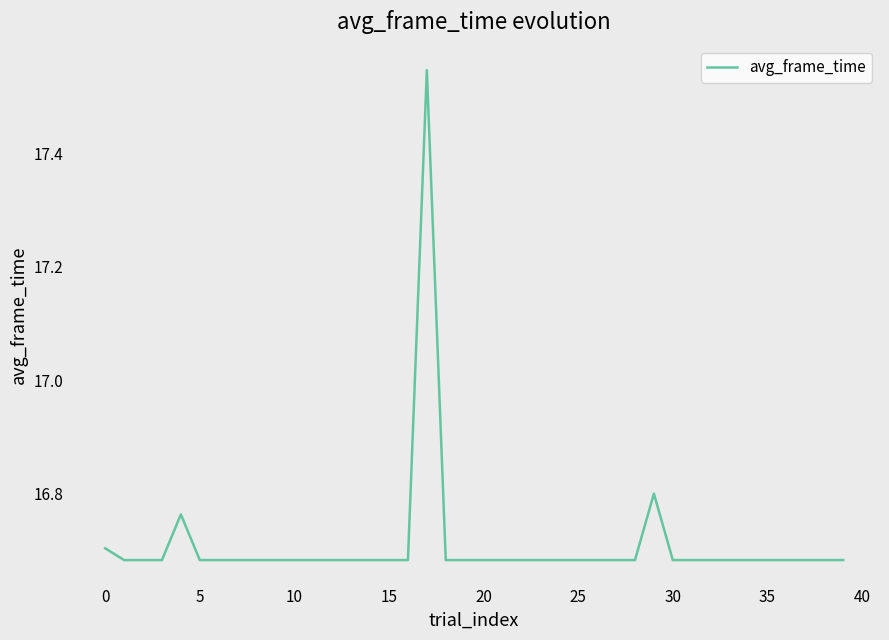

What is the difference between the maximum and minimum values?

0.9